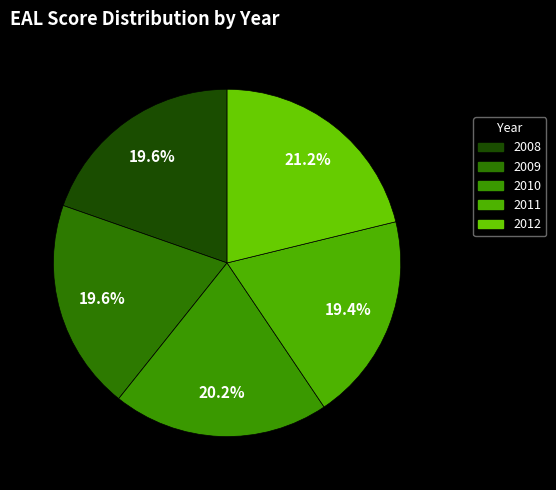

True or false: 2009 accounts for 20% of the total.

True